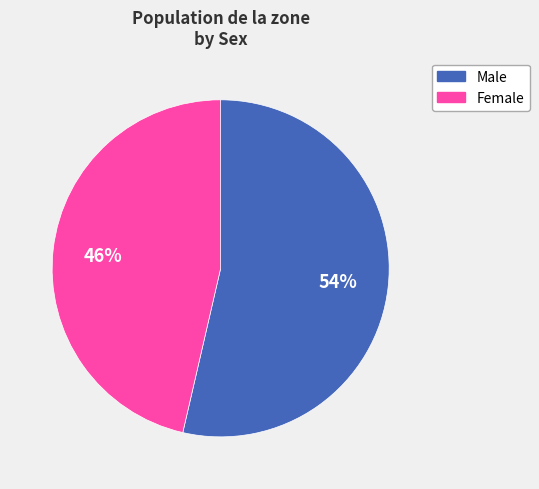

Combined, do Male and Female account for over 50%?

Yes